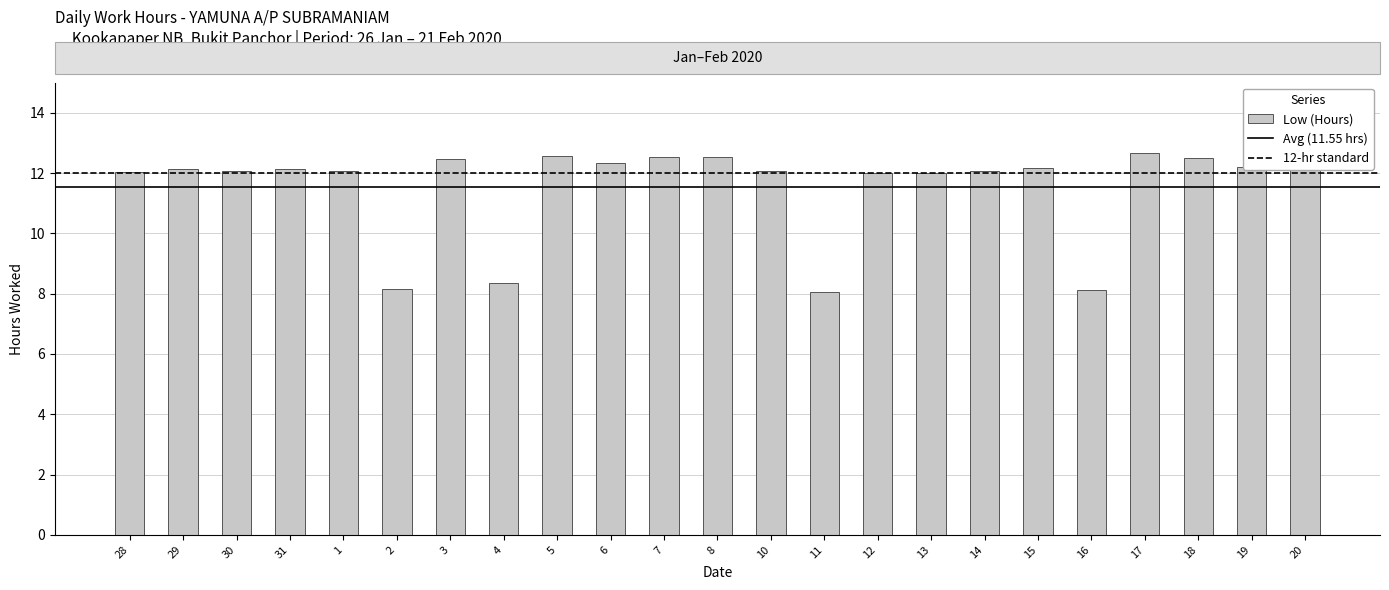

What is the approximate value at 15?

12.2